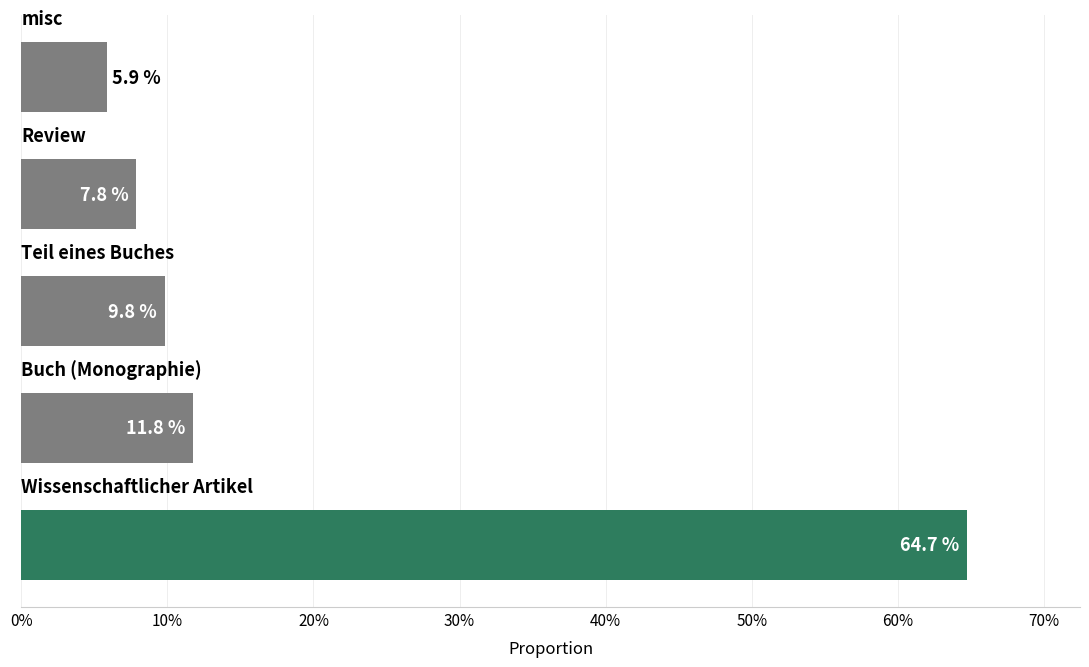

What is the sum of all values?

100.0